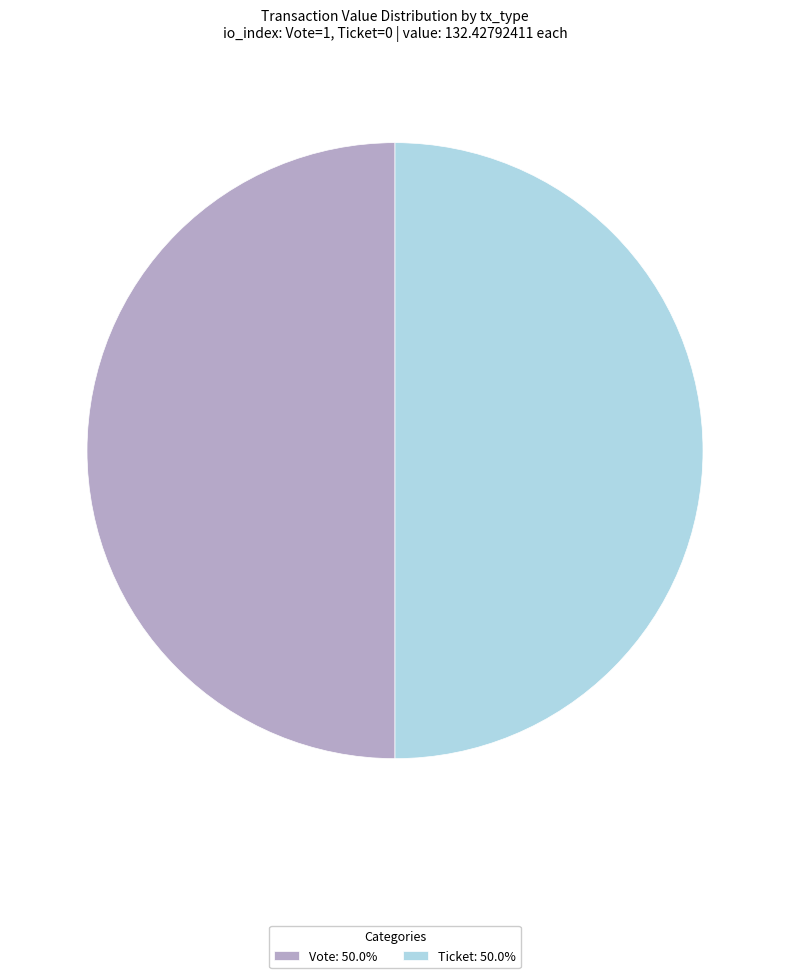

Approximately how many times larger is the value at Ticket: 50.0% compared to Vote: 50.0%?

1.0